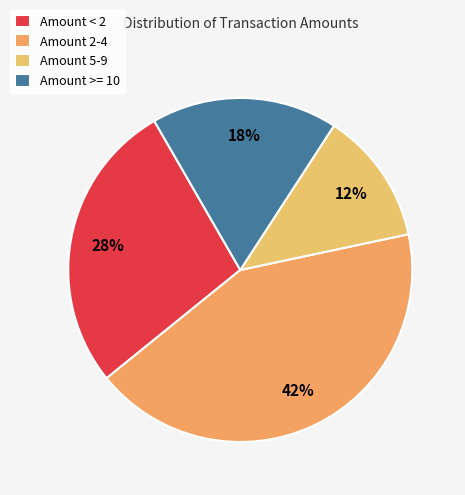

How many slices are in this pie chart?

4